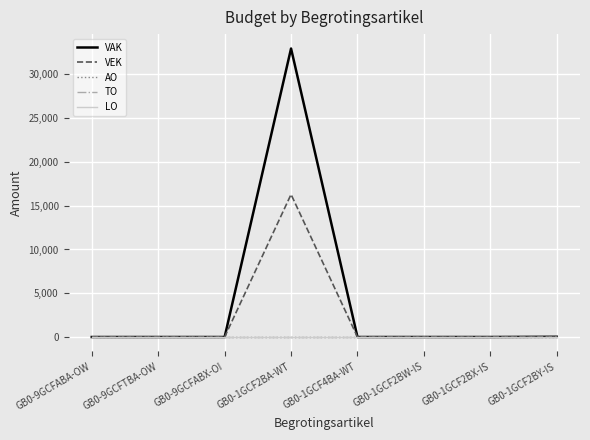

Does the chart have visible grid lines?

Yes